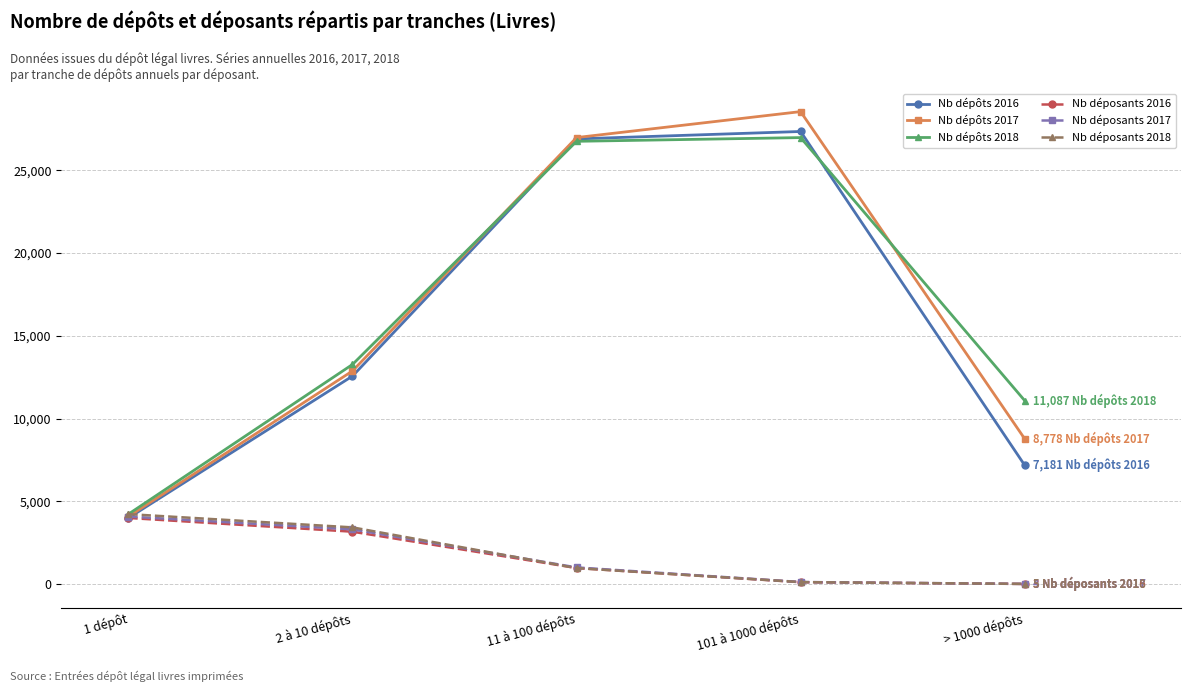

What position from the right is 101 à 1000 dépôts?

2